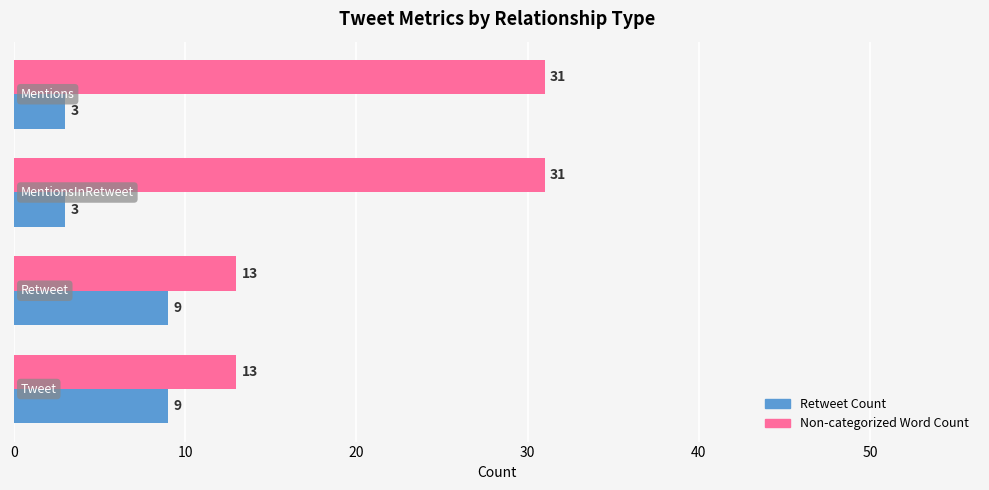

Count the Non-categorized Word Count values in the range 13 to 31.

4